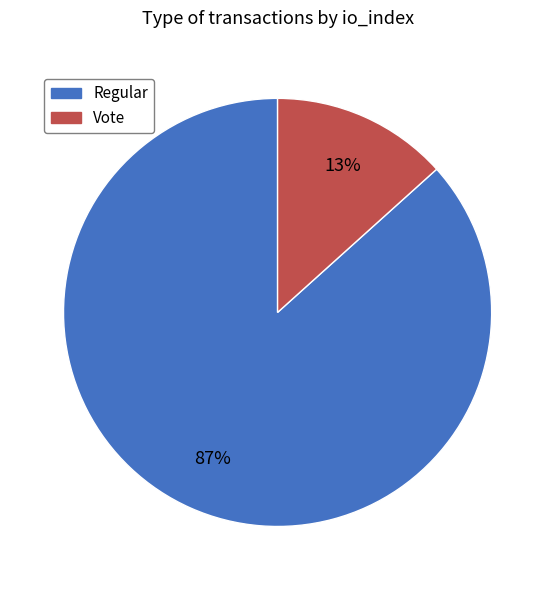

Is the sum of Vote and Regular greater than half?

Yes